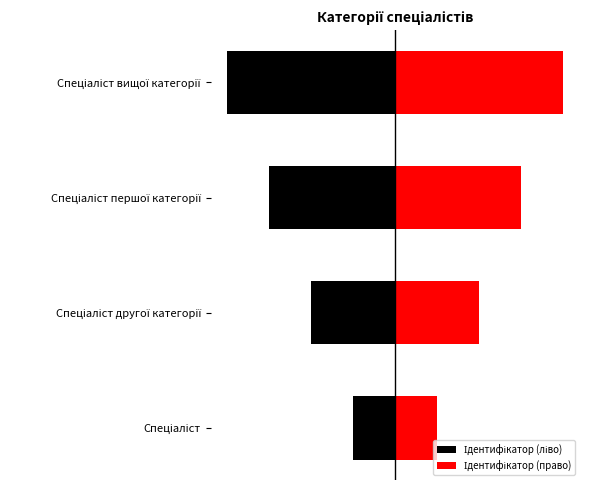

What is the value of the Ідентифікатор (ліво) bar at the 4th from the left?

-4